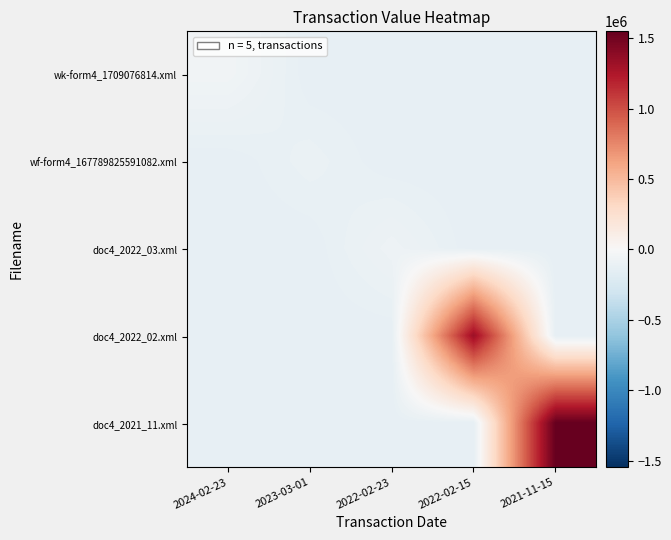

What is the total value across all series at 2024-02-23?

-581506.8